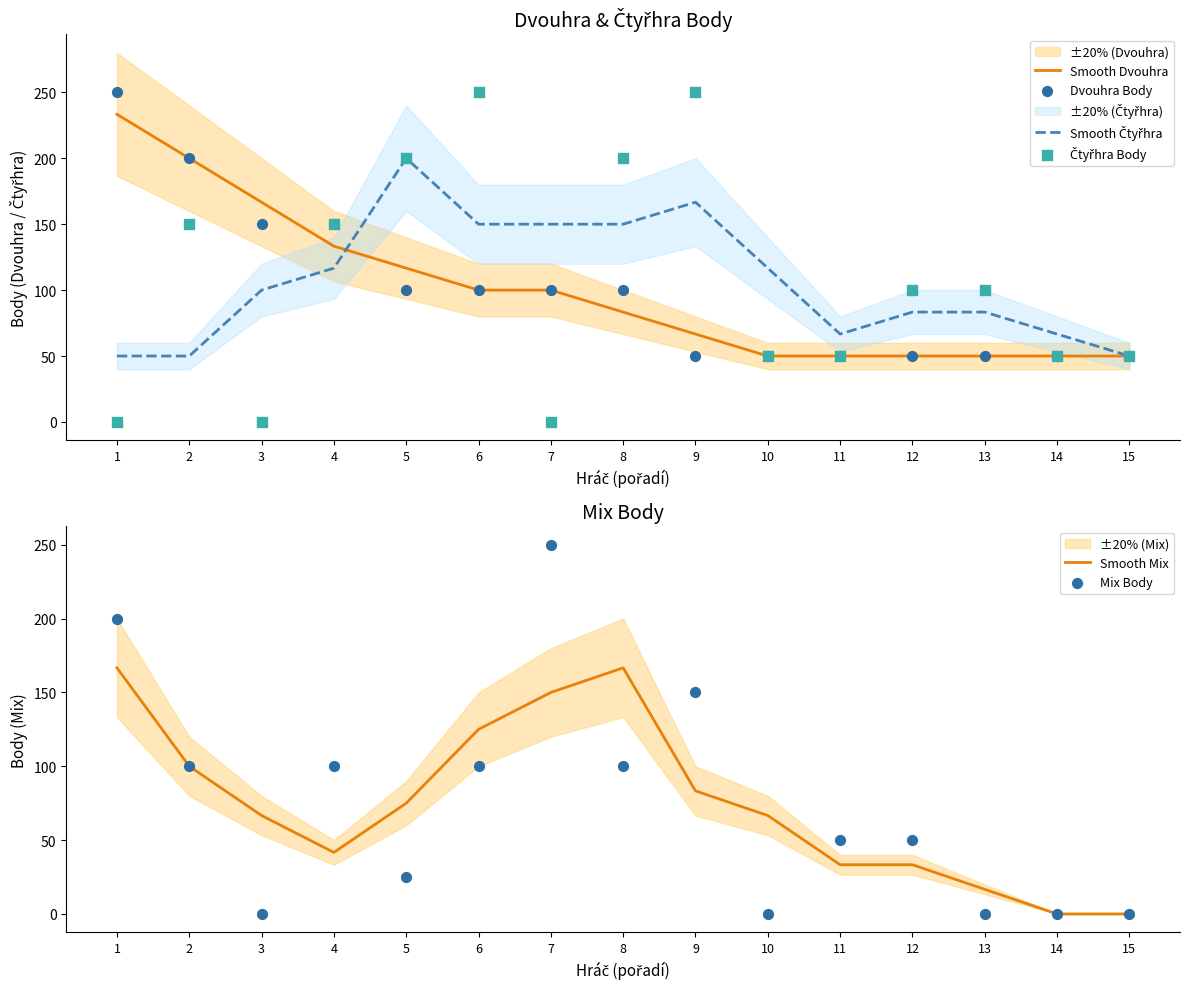

Which series contains the lowest Y value?

Čtyřhra Body